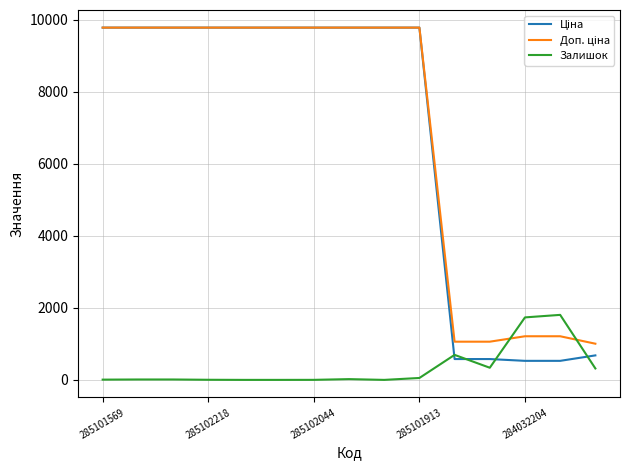

What is the maximum value shown in the chart?

9775.5